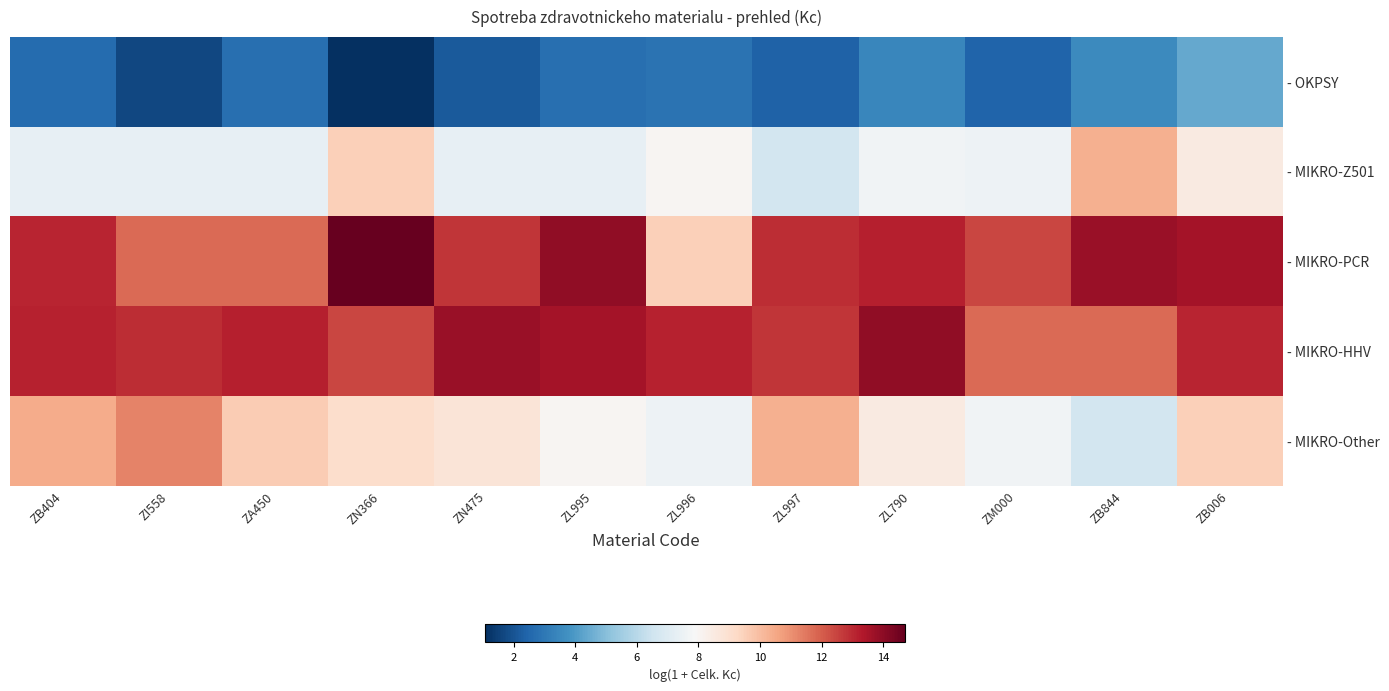

At how many categories does at least one series exceed 9?

12